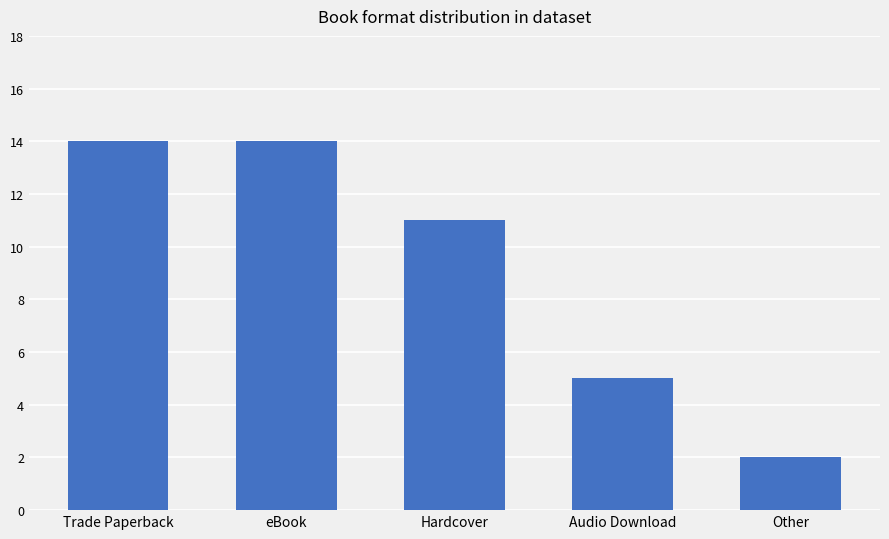

Is it true that the value at eBook is 7?

False